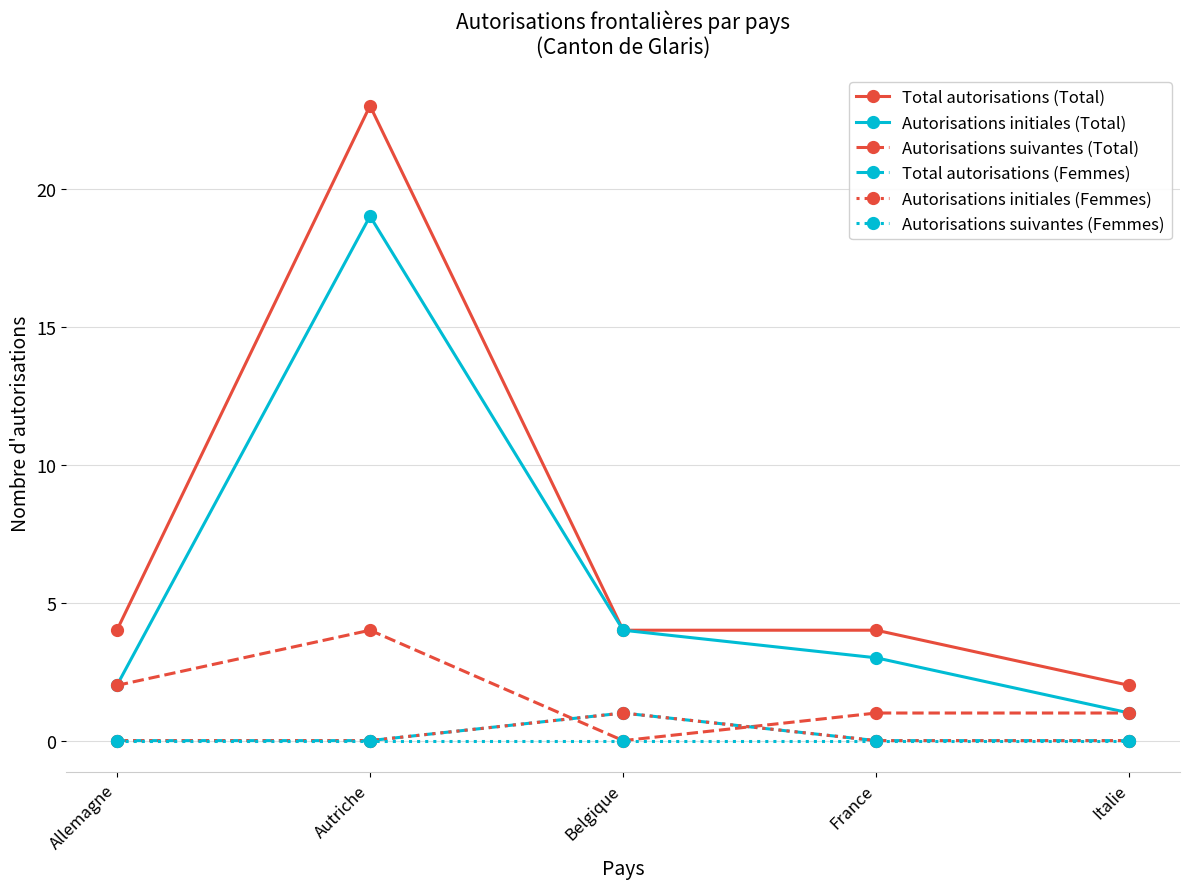

Does the chart have visible grid lines?

Yes